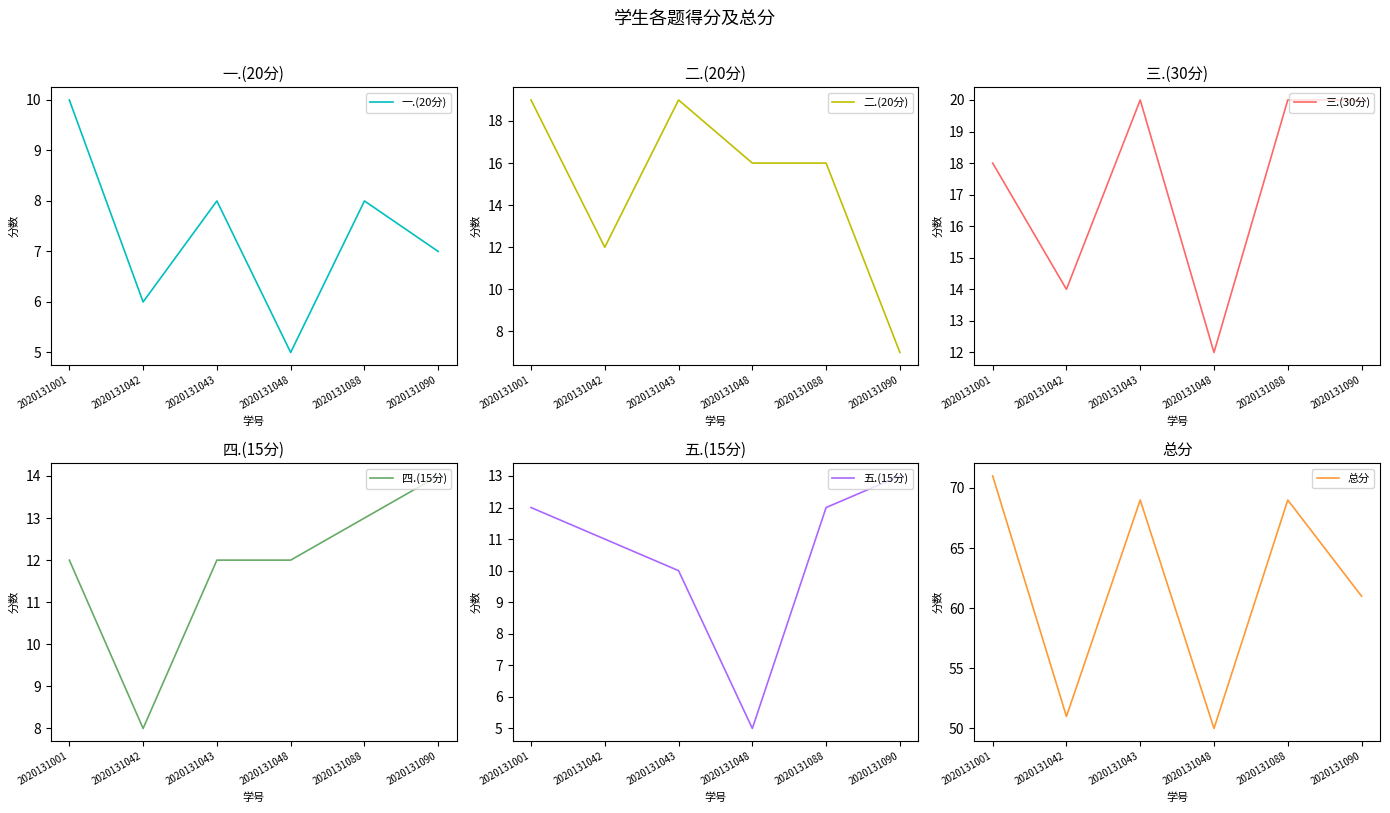

True or false: 一.(20分) has more than 0 interior local peaks.

True